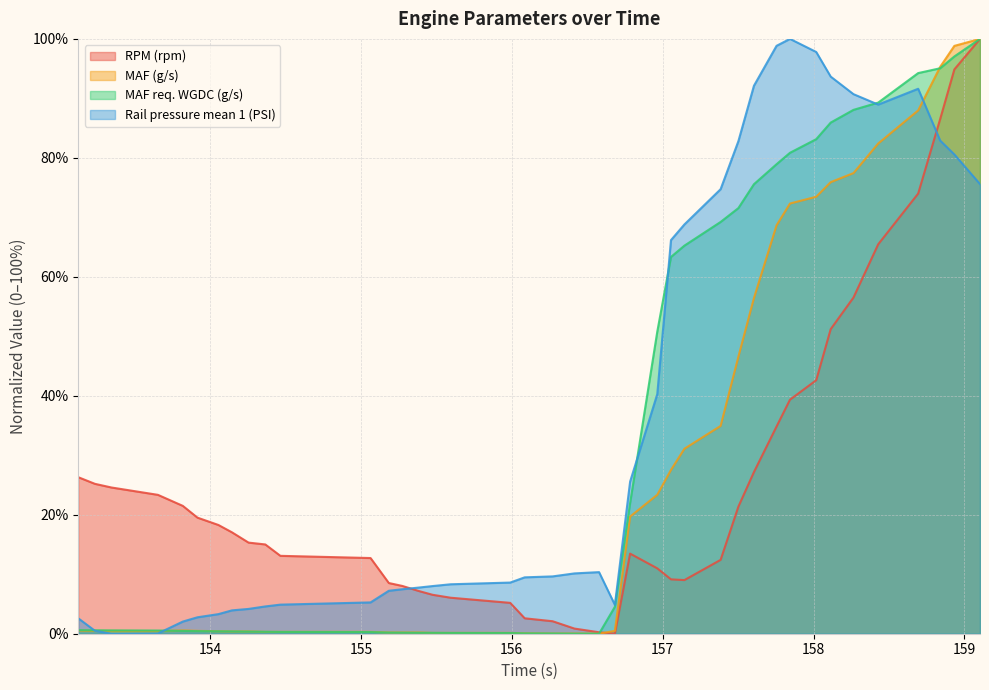

At which category is the sum across all series the highest?

159.104